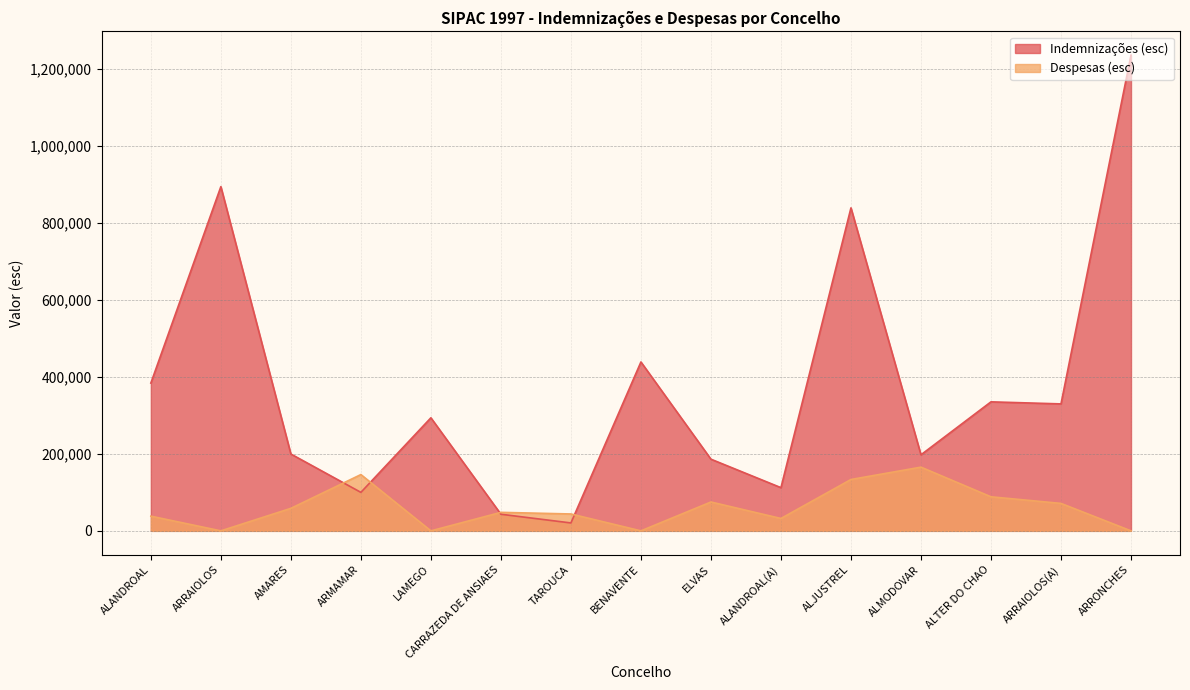

Which has a higher value, ELVAS or AMARES?

AMARES